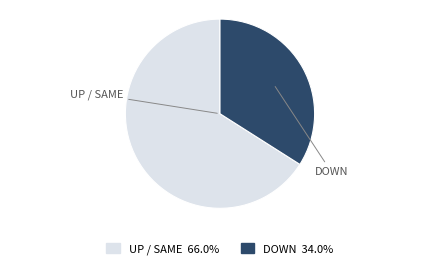

Does any single category account for the majority?

Yes